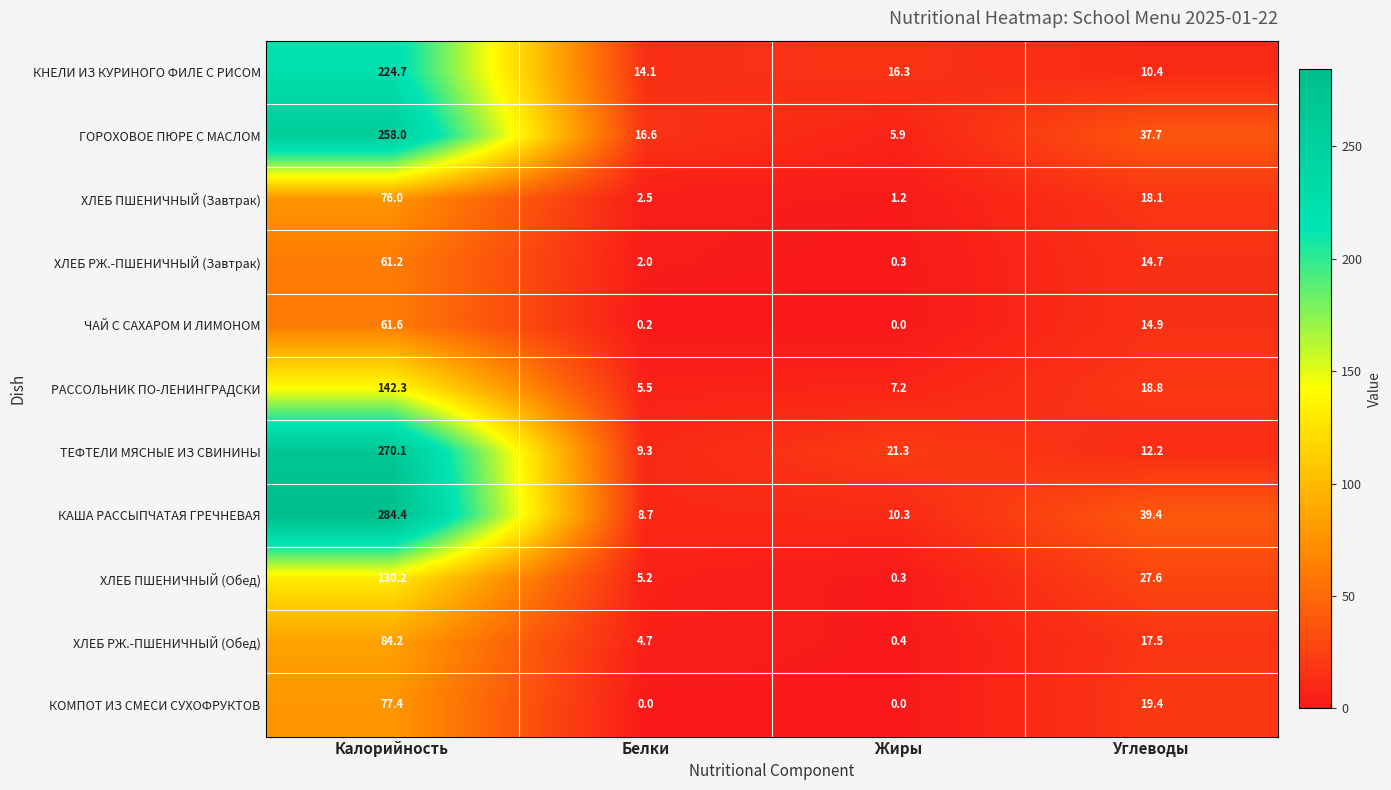

Which label corresponds to the largest value in the chart?

Калорийность